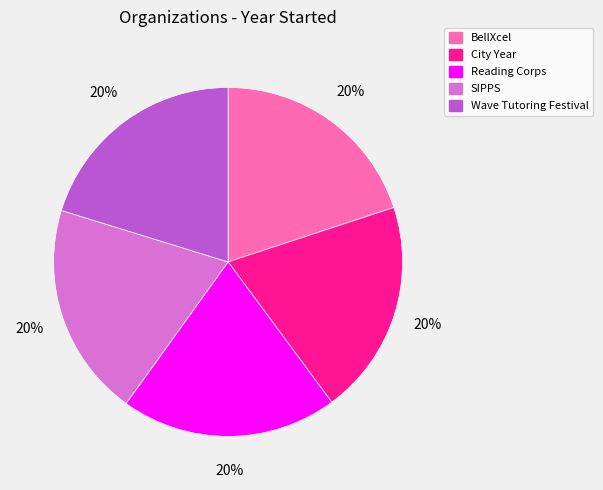

To the nearest percent, what percentage of the pie is Reading Corps?

20%